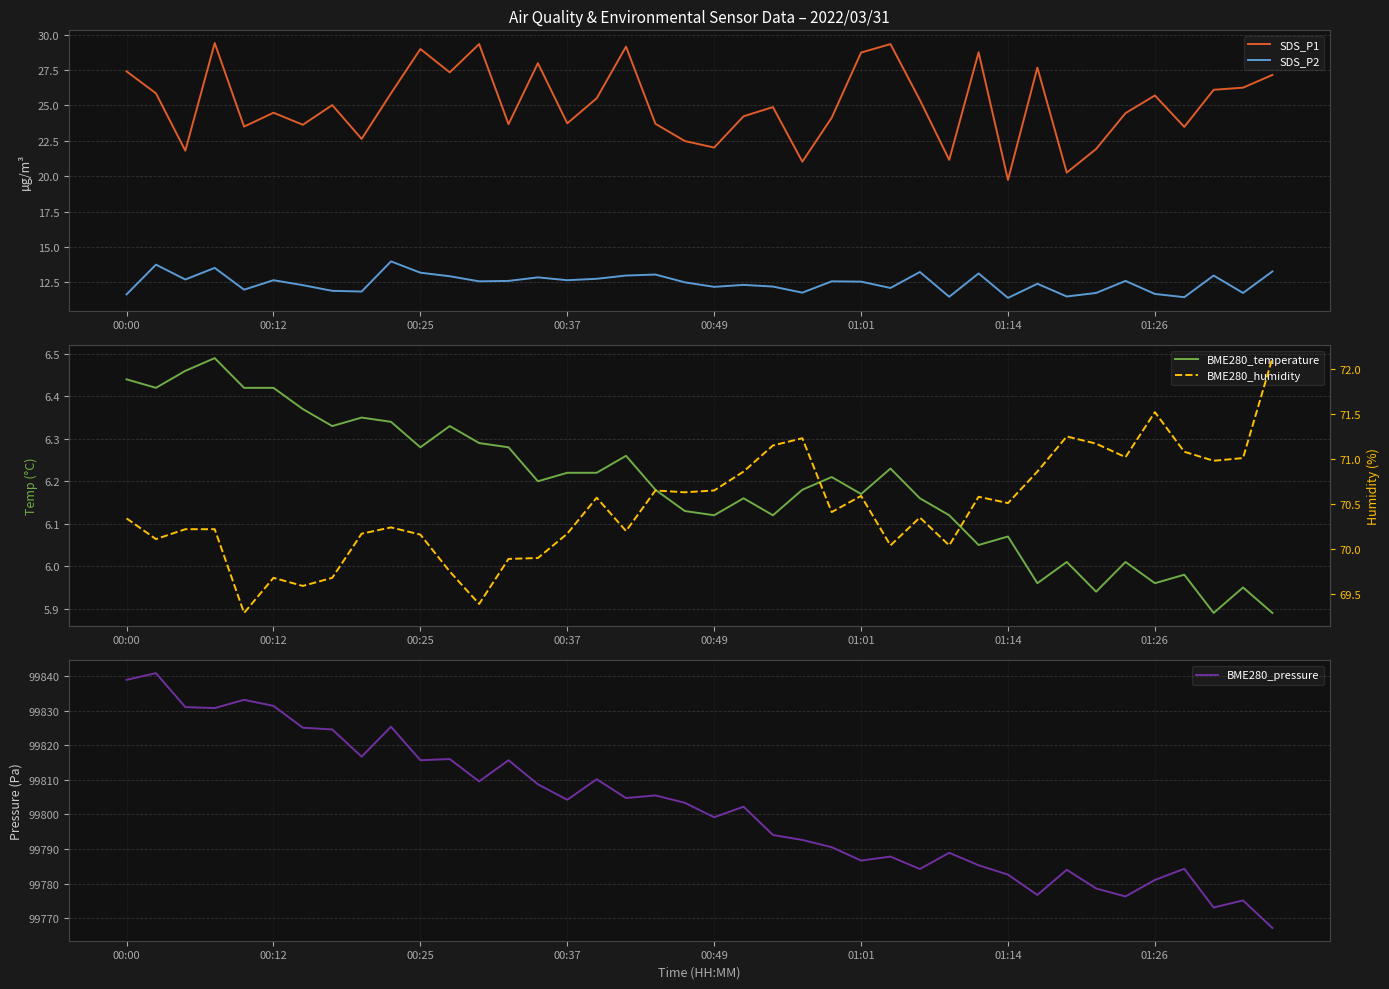

How many data points in BME280_pressure are above 99803?

20